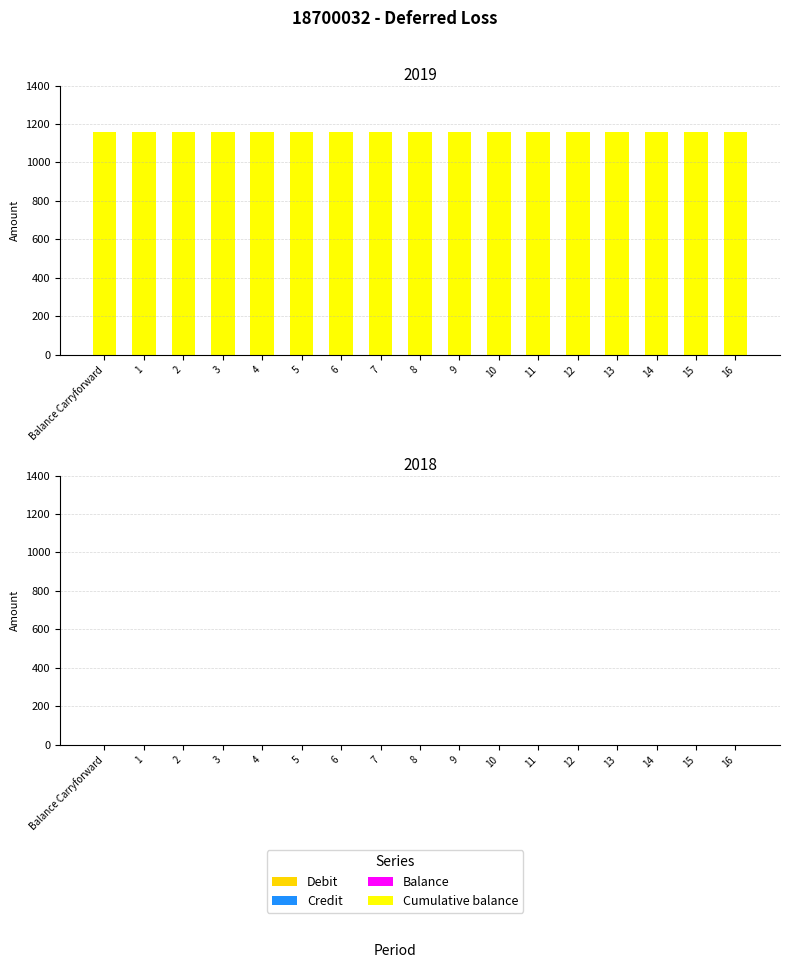

List the labels in order of Cumulative balance value, smallest first.

Balance Carryforward, 1, 2, 3, 4, 5, 6, 7, 8, 9, 10, 11, 12, 13, 14, 15, 16